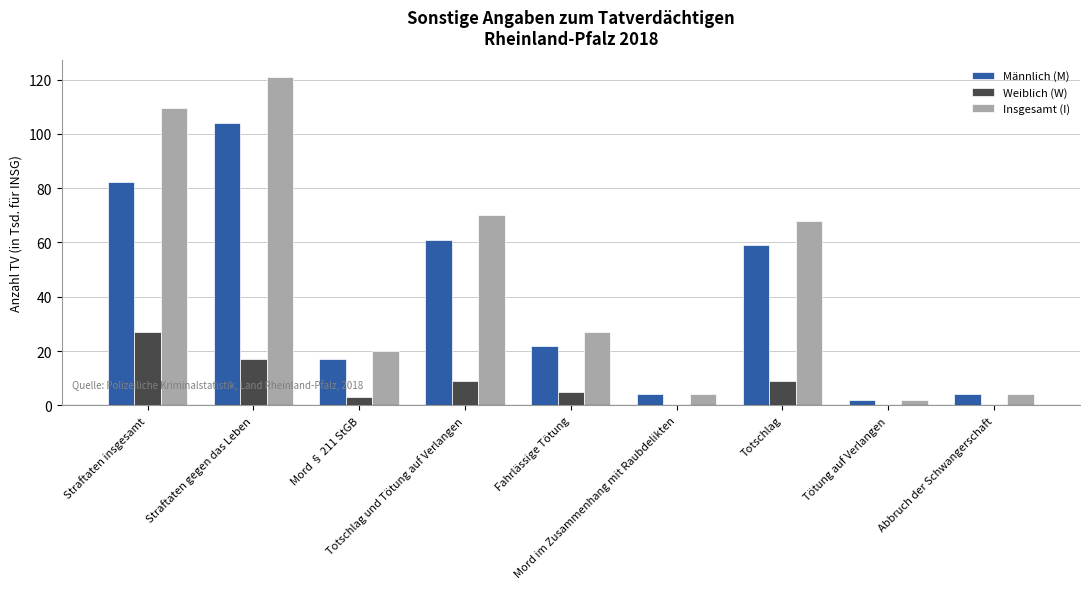

What is the sum of all Insgesamt (I) values?

425.6